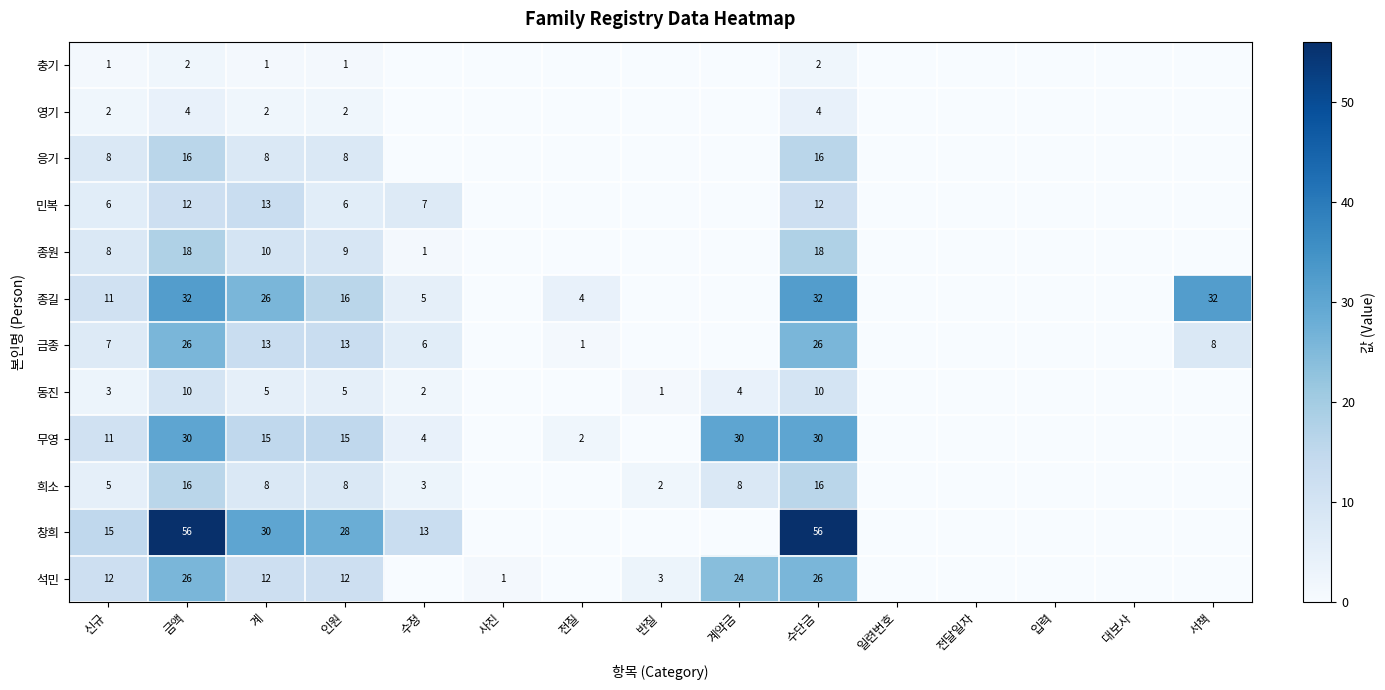

True or false: 종원 has a value of 10 at 계.

True